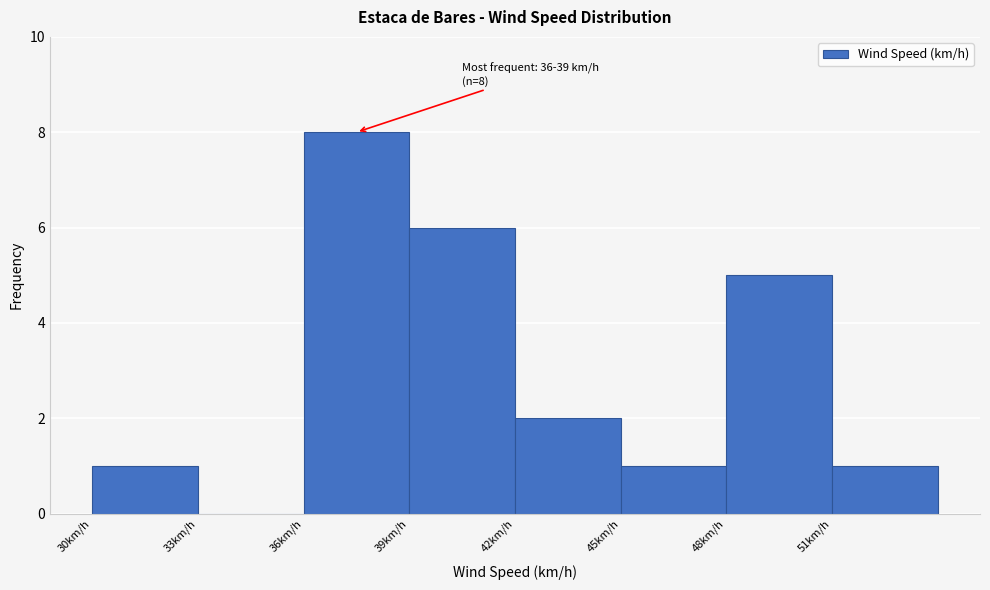

Over which range of the x-axis is the bar tallest?

36 to 39